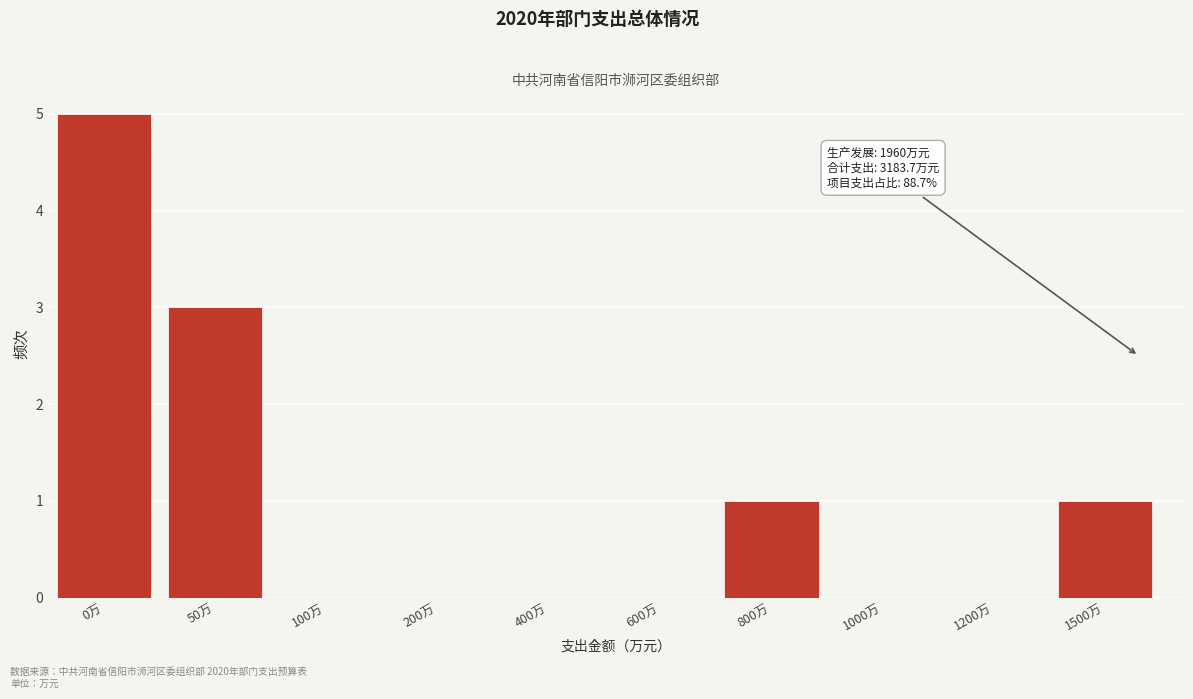

Reading left to right, what are all the values shown in this chart?

0万=5	50万=3	100万=0	200万=0	400万=0	600万=0	800万=1	1000万=0	1200万=0	1500万=1